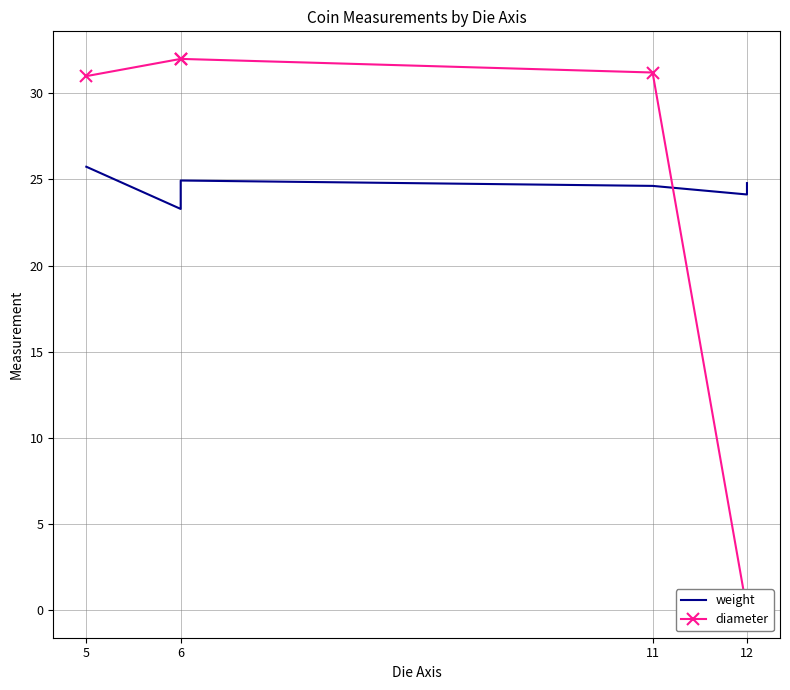

List the series in order of their overall mean, lowest first.

diameter, weight